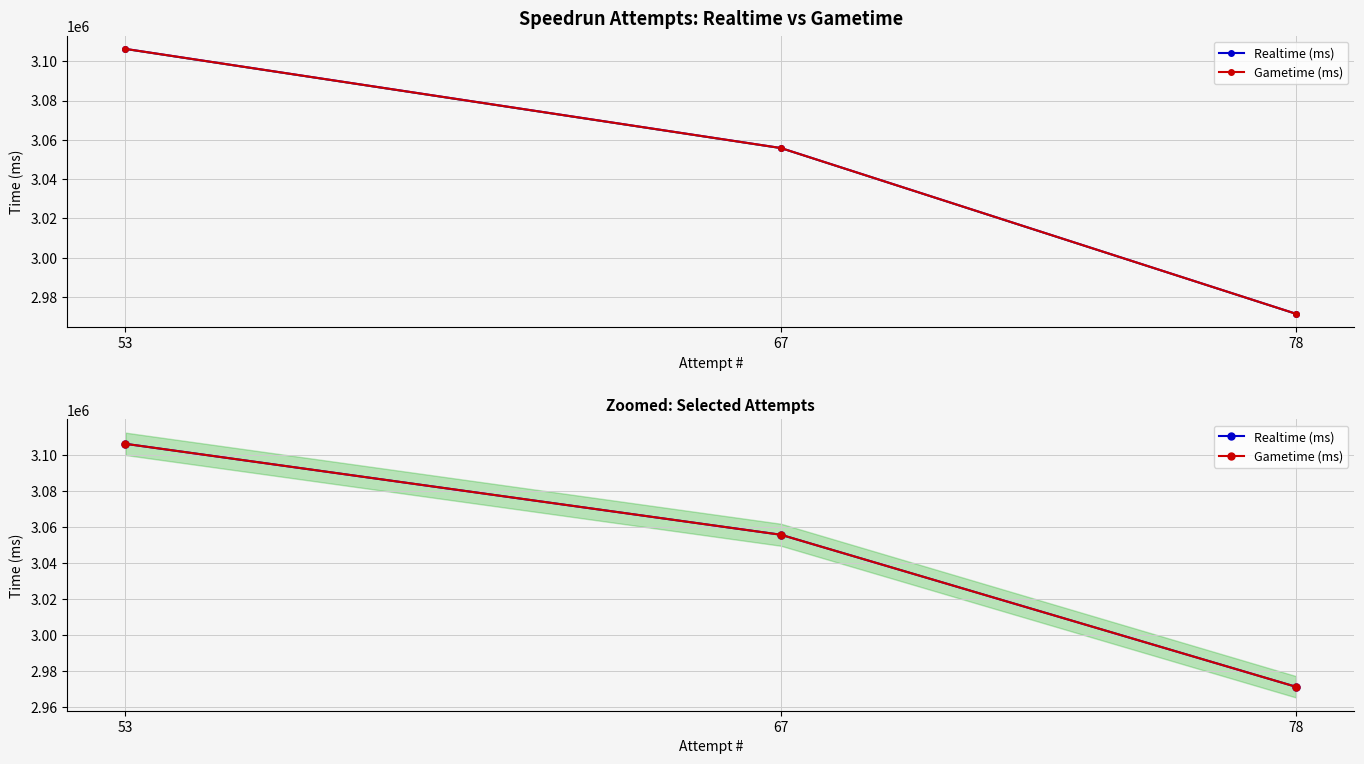

What is the difference between the maximum and minimum values in the Realtime (ms) series?

134810